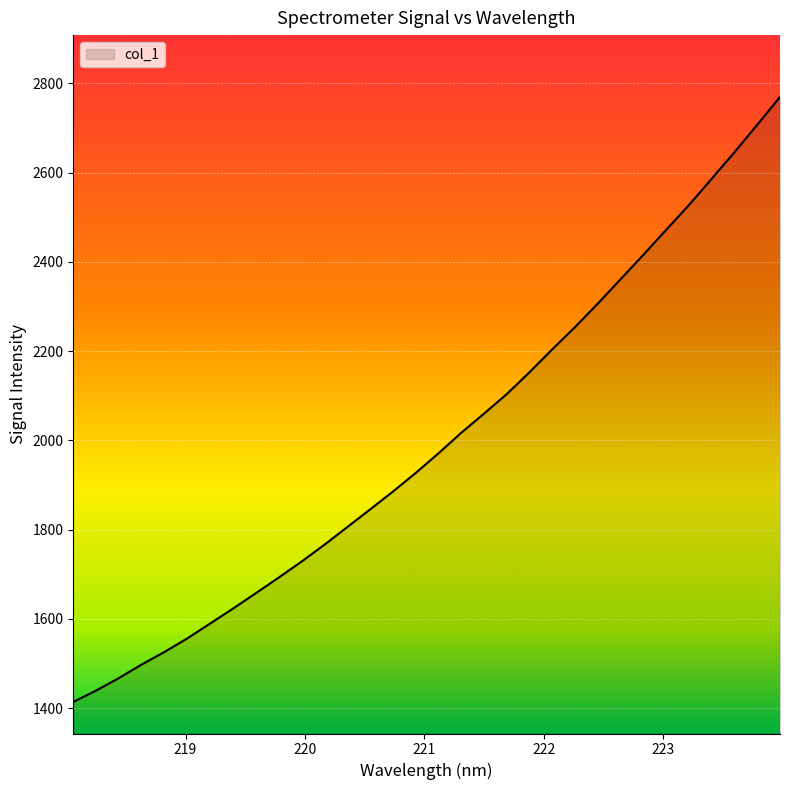

Does the chart have visible grid lines?

Yes